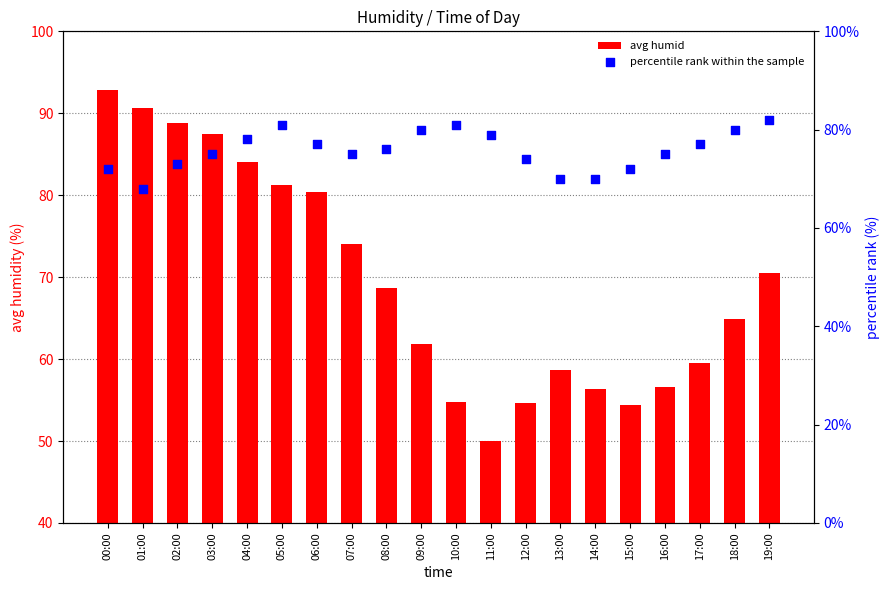

What are all the series names shown in the legend?

avg humid, percentile rank within the sample